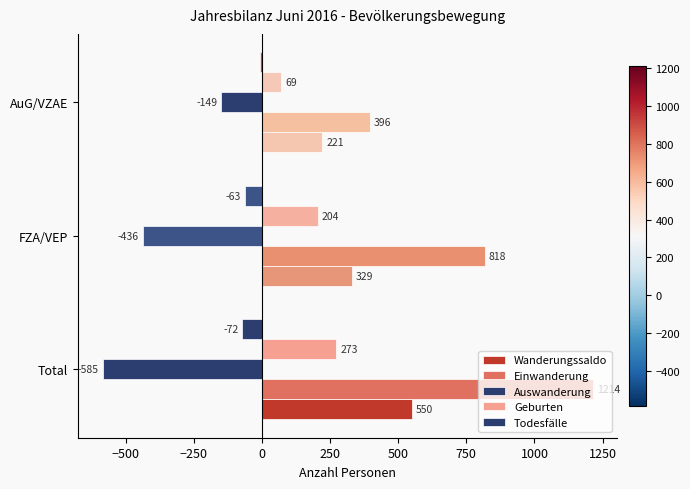

How many series are shown in this chart?

5